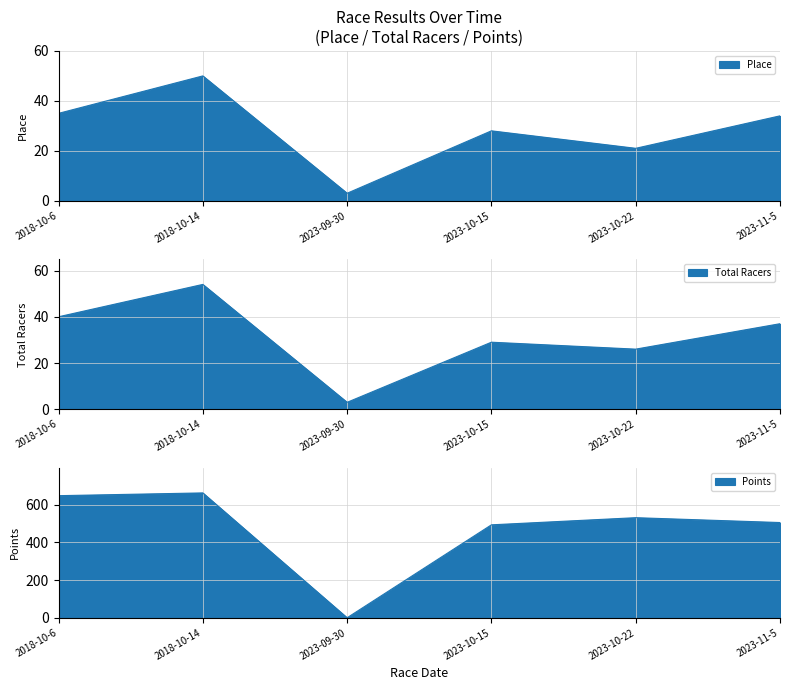

What is the label of the 2nd point from the right?

2023-10-22